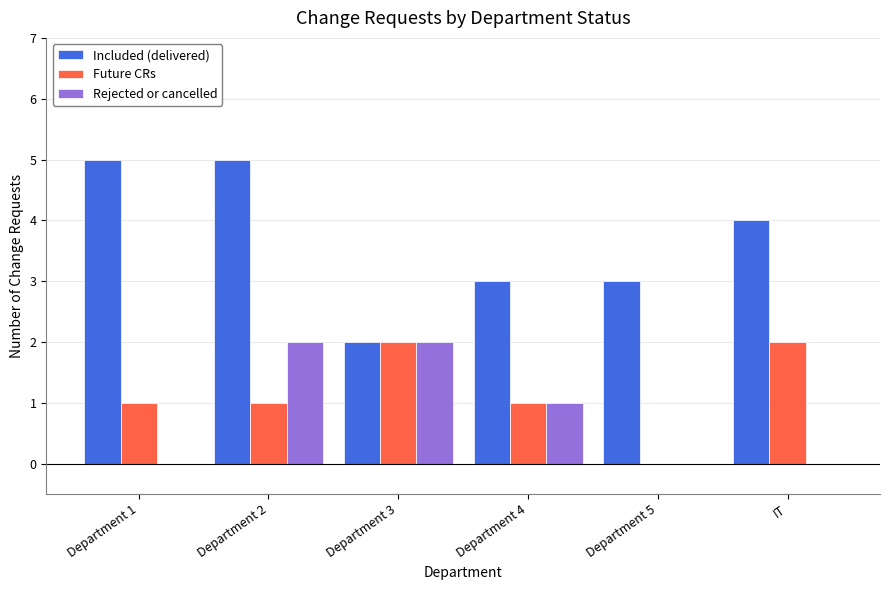

Which series has the largest total across all categories?

Included (delivered)